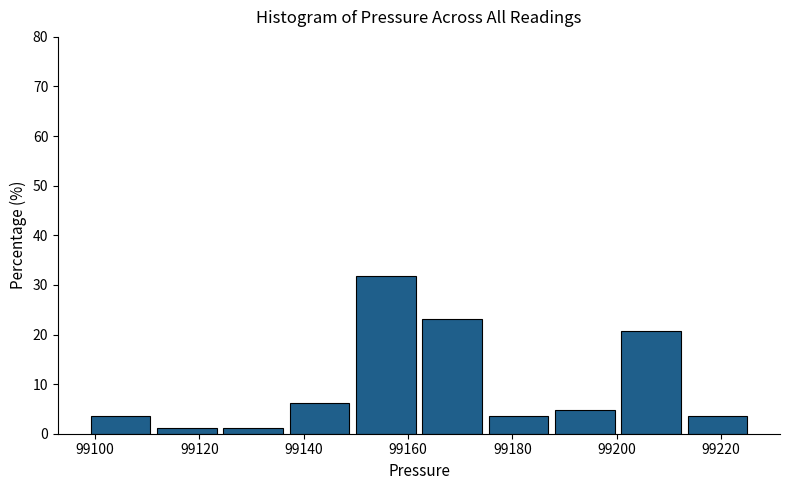

Reading left to right, list every bar in this chart as the range it spans on the x-axis followed by its height. Neither the bar edges nor the heights are printed on the chart, so give them approximately, as read against the axes.

99100 to 99112: 4
99112 to 99124: 1
99124 to 99138: 1
99138 to 99150: 6
99150 to 99162: 32
99162 to 99176: 23
99176 to 99188: 4
99188 to 99200: 5
99200 to 99214: 21
99214 to 99226: 4